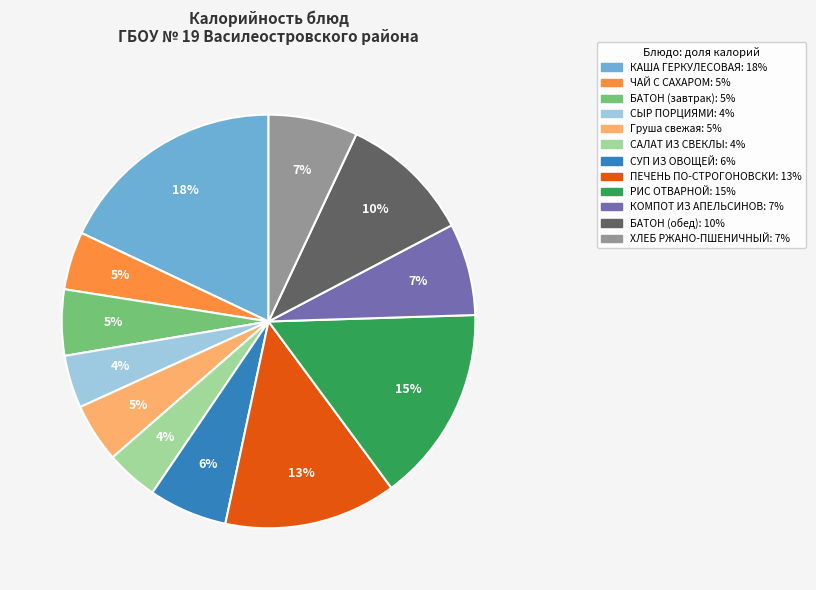

Do ХЛЕБ РЖАНО-ПШЕНИЧНЫЙ and ПЕЧЕНЬ ПО-СТРОГОНОВСКИ together represent more than half of the pie?

No